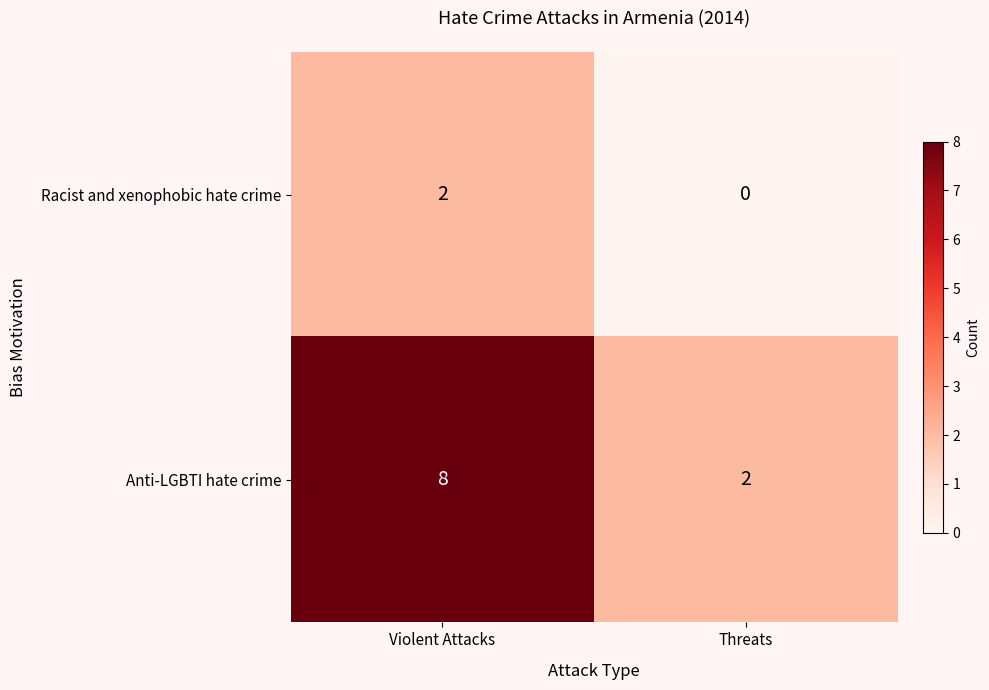

Which category has the lowest value in the Anti-LGBTI hate crime series?

Threats